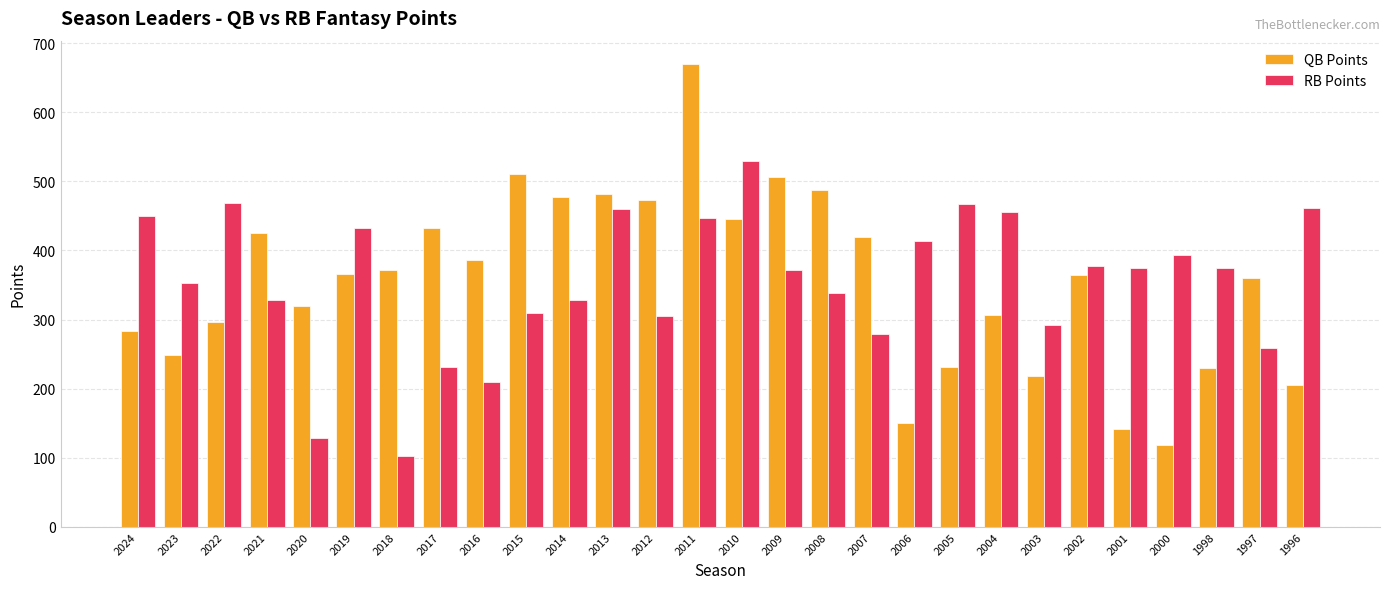

Between 2003 and 2002, which series saw the biggest shift?

QB Points